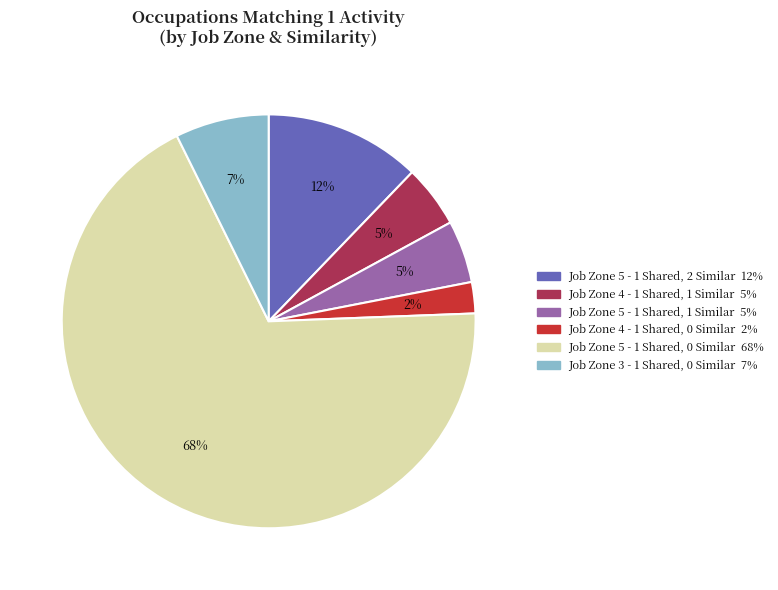

Is the sum of Job Zone 5 - 1 Shared, 0 Similar and Job Zone 4 - 1 Shared, 0 Similar greater than half?

Yes